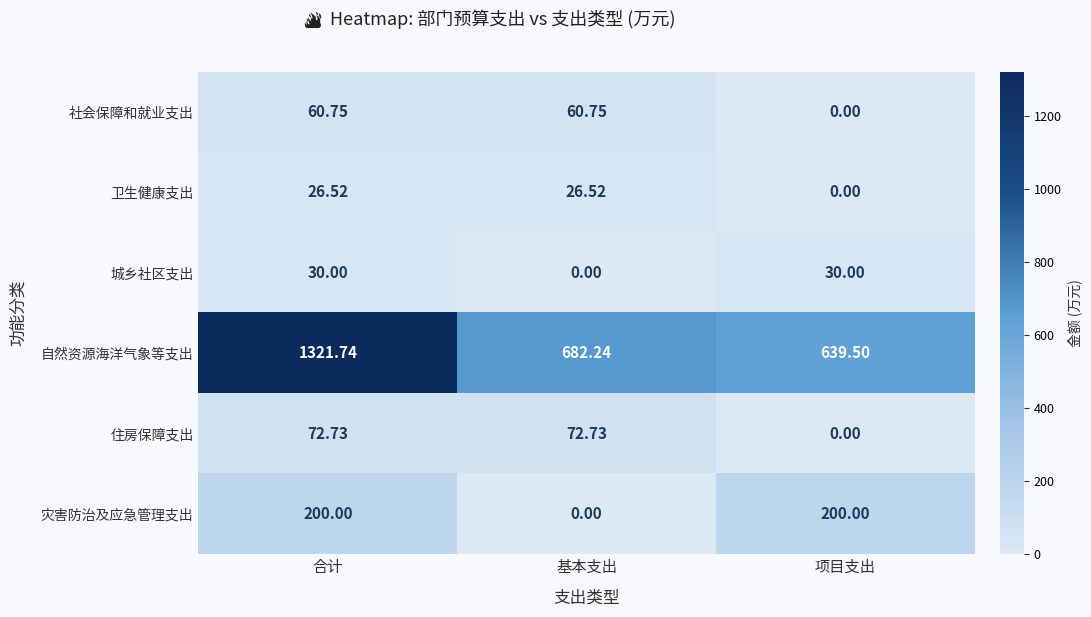

Rank the series by their maximum value, from lowest to highest.

卫生健康支出, 城乡社区支出, 社会保障和就业支出, 住房保障支出, 灾害防治及应急管理支出, 自然资源海洋气象等支出